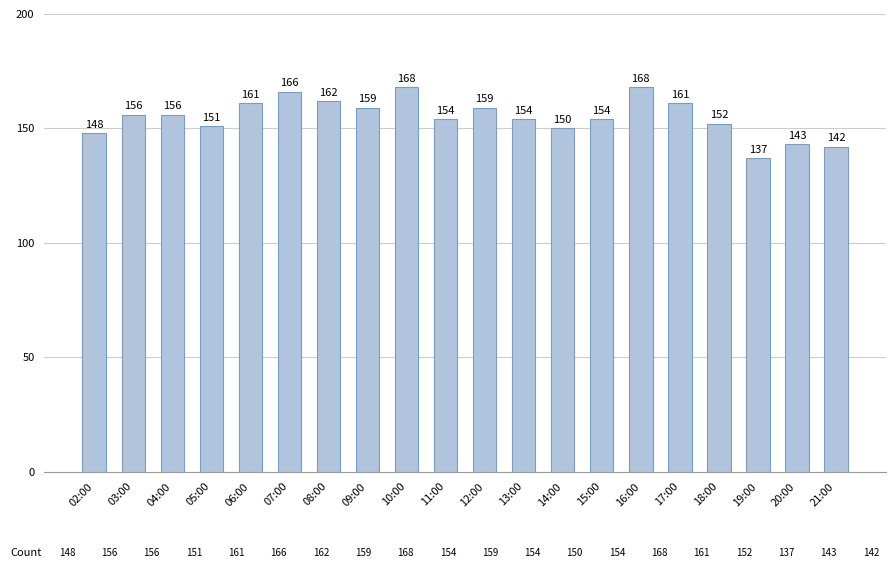

Between 13:00 and 20:00, which is larger?

13:00